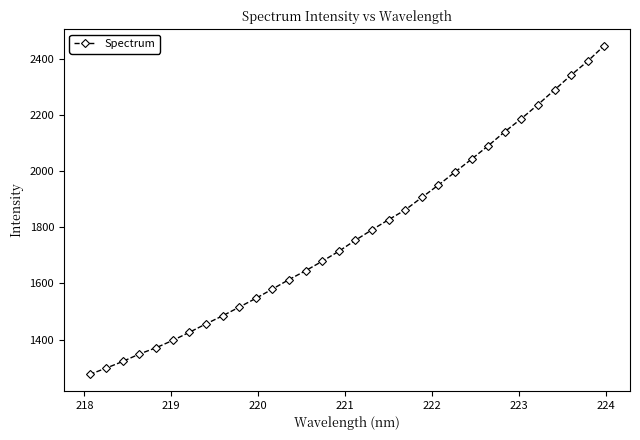

What is the value of the 30th point from the left?

2343.5